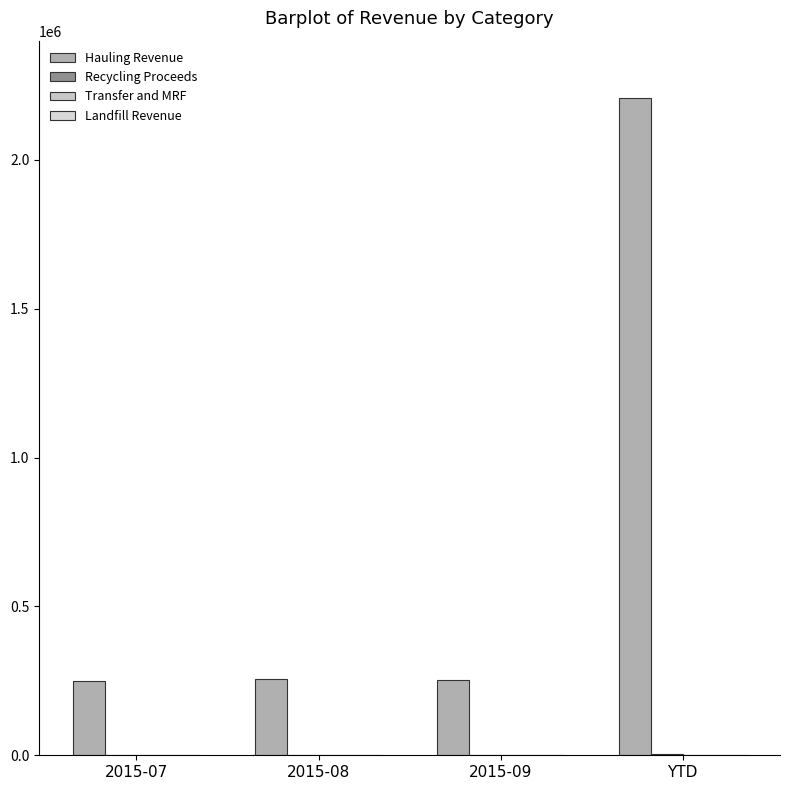

Are the bars horizontal?

No